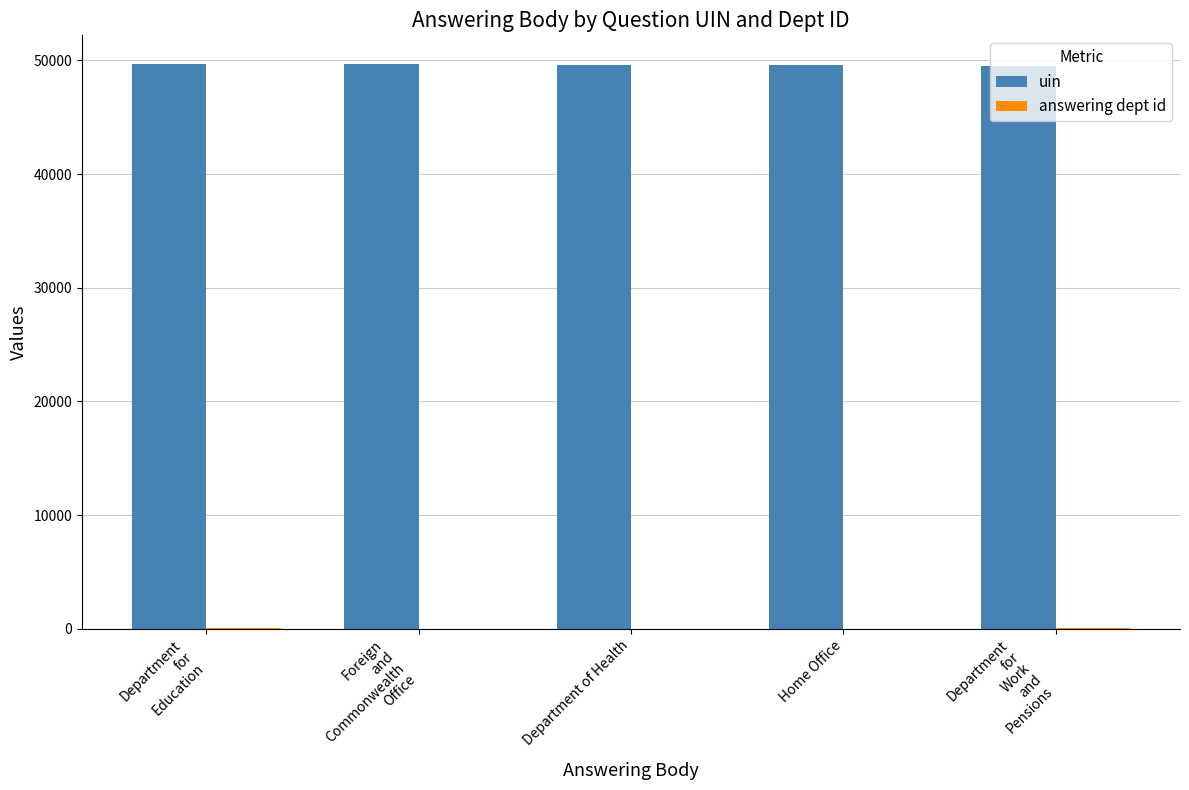

What is the maximum value shown in the chart?

49728